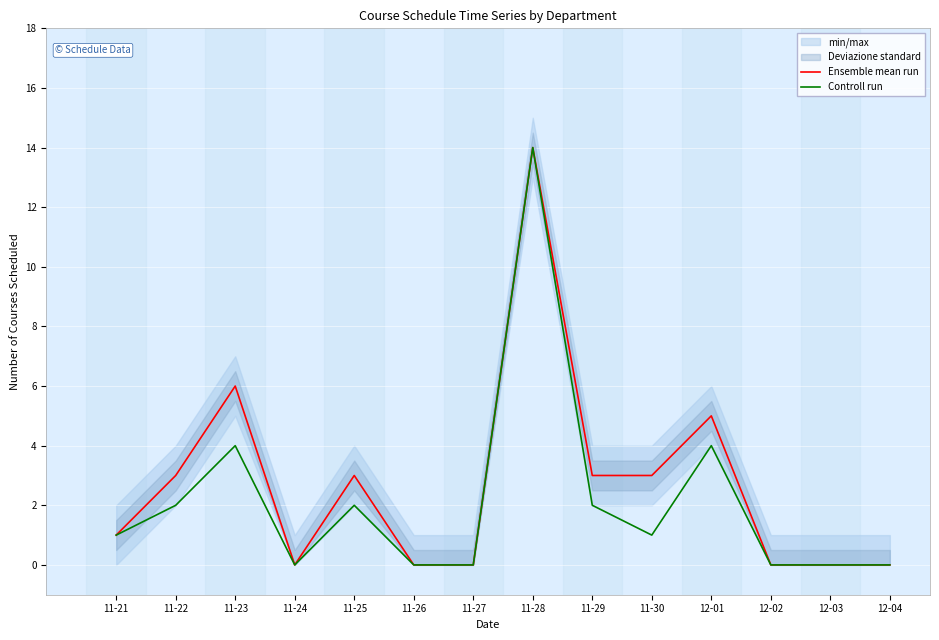

True or false: Ensemble mean run has a value of 21 at 11-28.

False